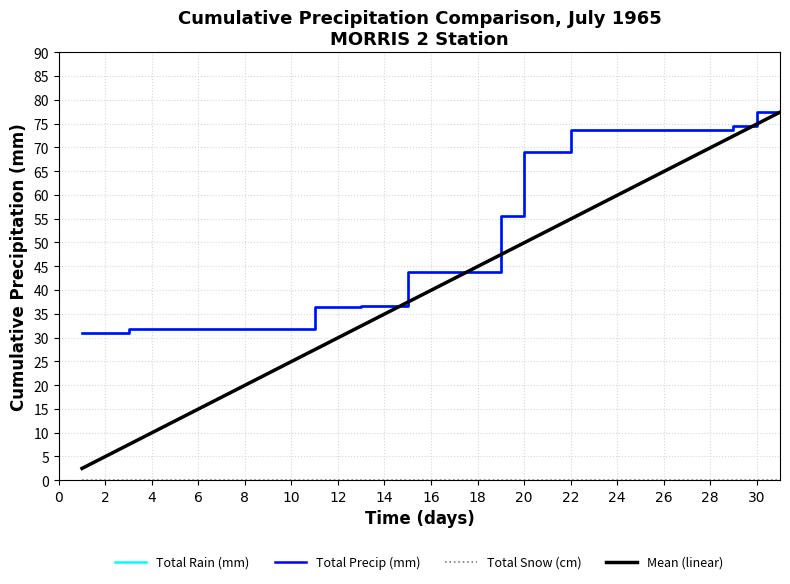

Reading left to right, extract all data points from this chart.

Total Rain (mm): 31.0	31.0	31.8	31.8	31.8	31.8	31.8	31.8	31.8	31.8	36.4	36.4	36.7	36.7	43.8	43.8	43.8	43.8	55.5	69.0	69.0	73.6	73.6	73.6	73.6	73.6	73.6	73.6	74.4	77.4	77.4
Total Precip (mm): 31.0	31.0	31.8	31.8	31.8	31.8	31.8	31.8	31.8	31.8	36.4	36.4	36.7	36.7	43.8	43.8	43.8	43.8	55.5	69.0	69.0	73.6	73.6	73.6	73.6	73.6	73.6	73.6	74.4	77.4	77.4
Total Snow (cm): 0.0	0.0	0.0	0.0	0.0	0.0	0.0	0.0	0.0	0.0	0.0	0.0	0.0	0.0	0.0	0.0	0.0	0.0	0.0	0.0	0.0	0.0	0.0	0.0	0.0	0.0	0.0	0.0	0.0	0.0	0.0
Mean (linear): 2.5	5.0	7.5	10.0	12.5	15.0	17.5	20.0	22.5	25.0	27.5	30.0	32.5	35.0	37.5	39.9	42.4	44.9	47.4	49.9	52.4	54.9	57.4	59.9	62.4	64.9	67.4	69.9	72.4	74.9	77.4